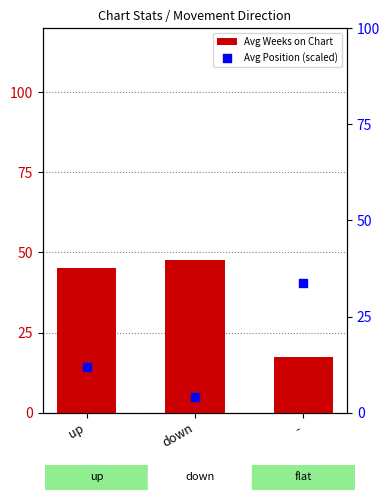

Is the value of Avg Weeks on Chart at down greater than the value of Avg Position (scaled) at up?

Yes